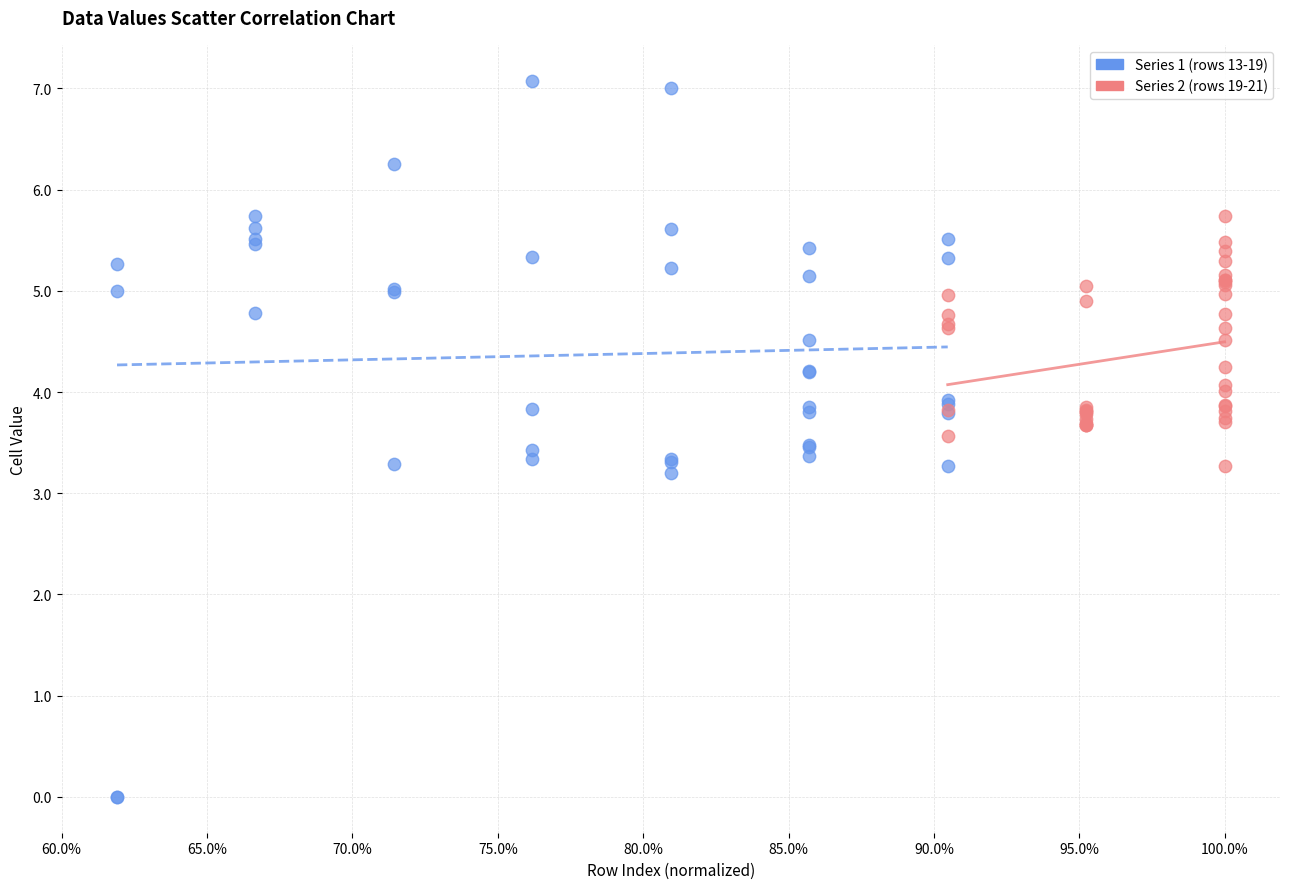

Which series contains the highest Y value?

Series 1 (rows 13-19)